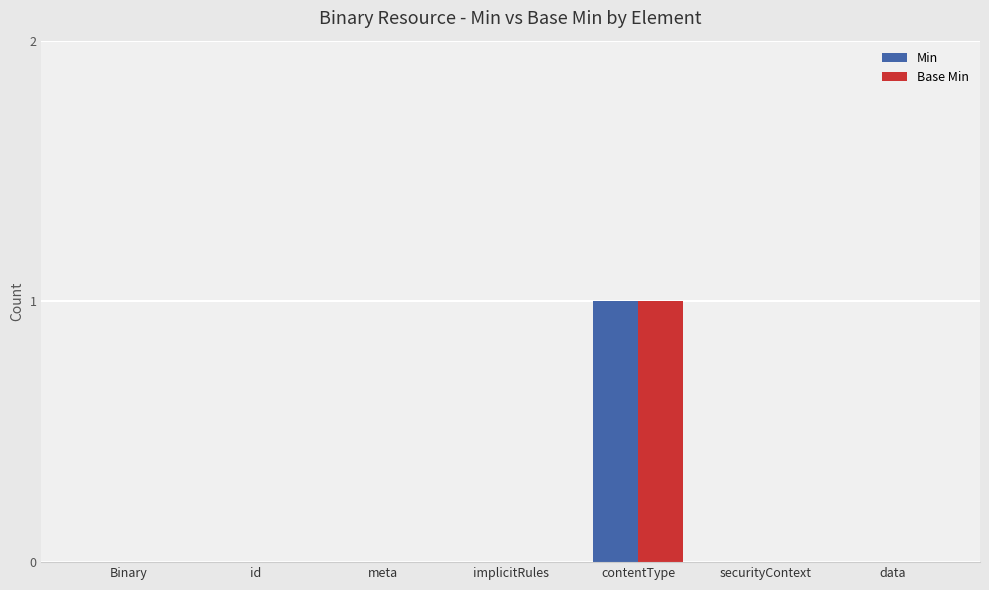

What is the total value across all series at contentType?

2